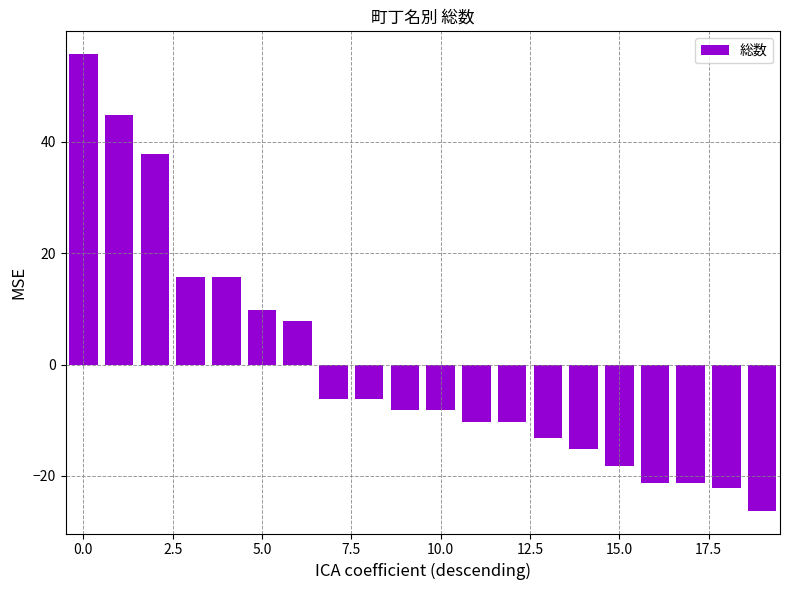

What is the difference between the second highest and second lowest values?

67.0